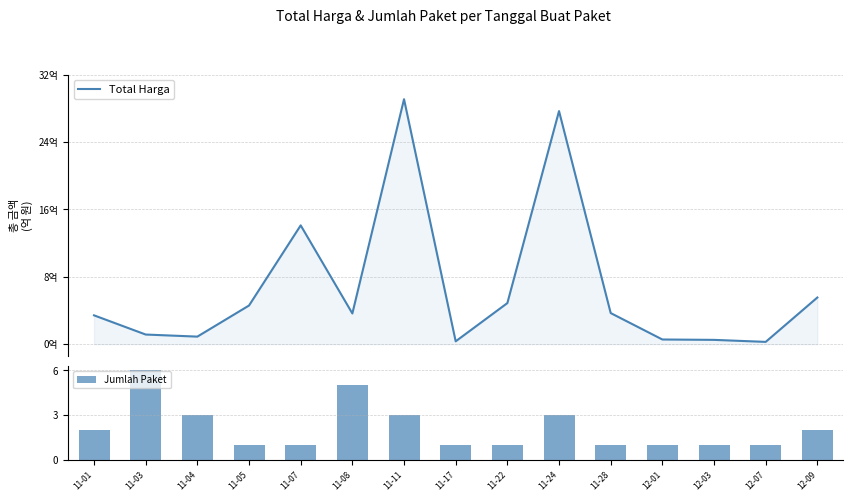

Which series changed the most between 11-01 and 12-07?

Total Harga